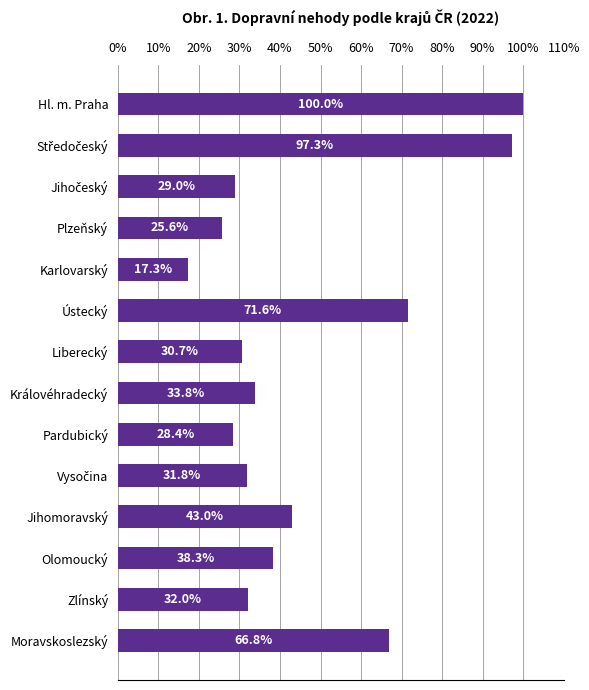

What is the average value?

46.1